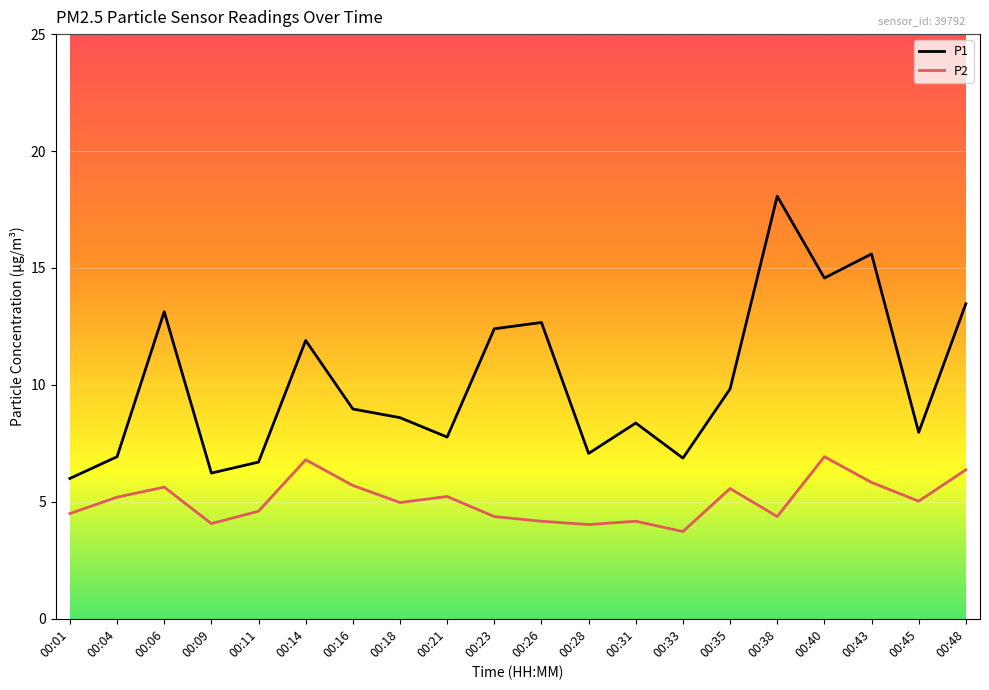

Where does the P2 series first go above 5?

00:04